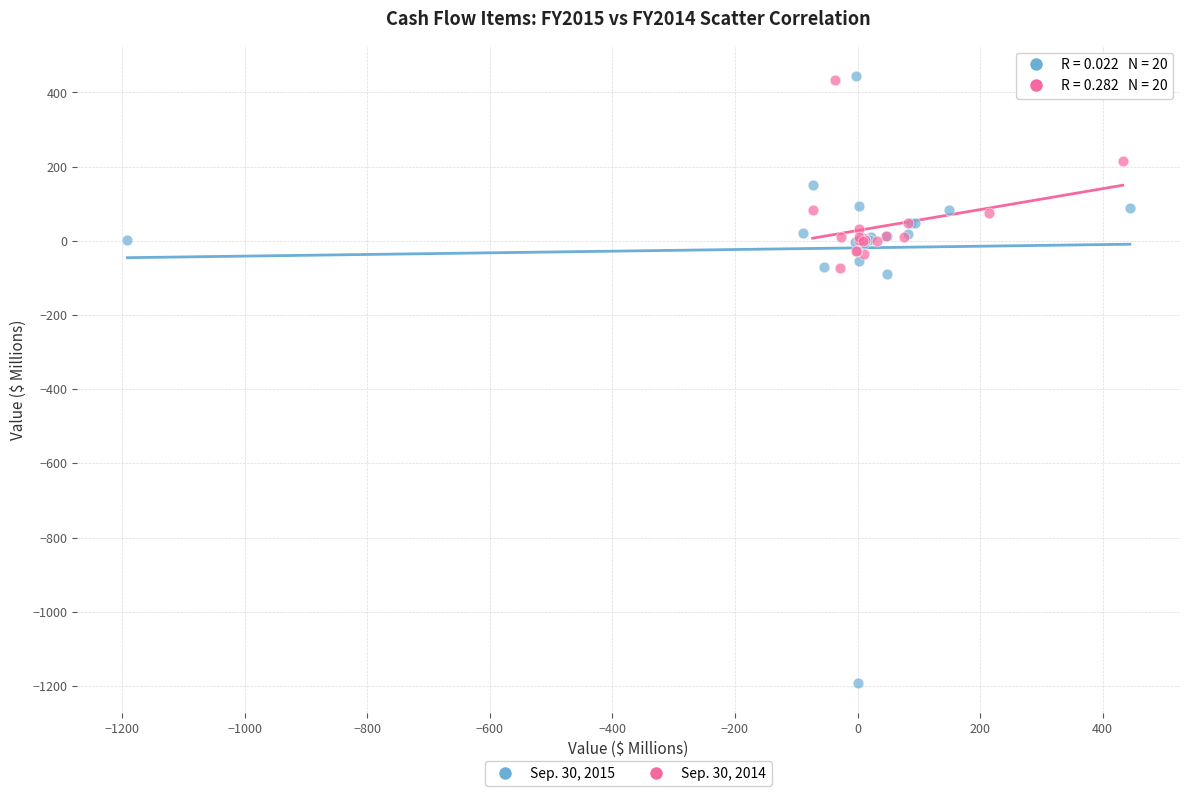

Which series reaches the minimum Y coordinate?

Sep. 30, 2015